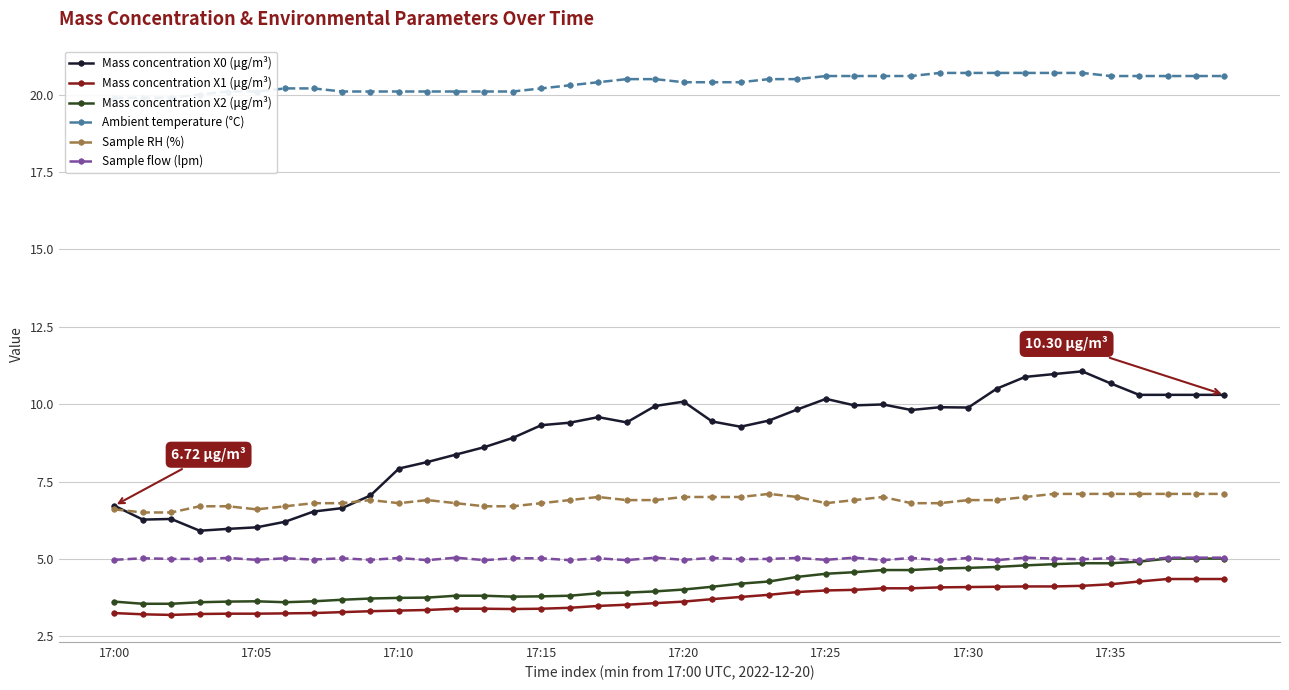

What is the value of the Mass concentration X1 (μg/m³) point at the 24th from the left?

3.8